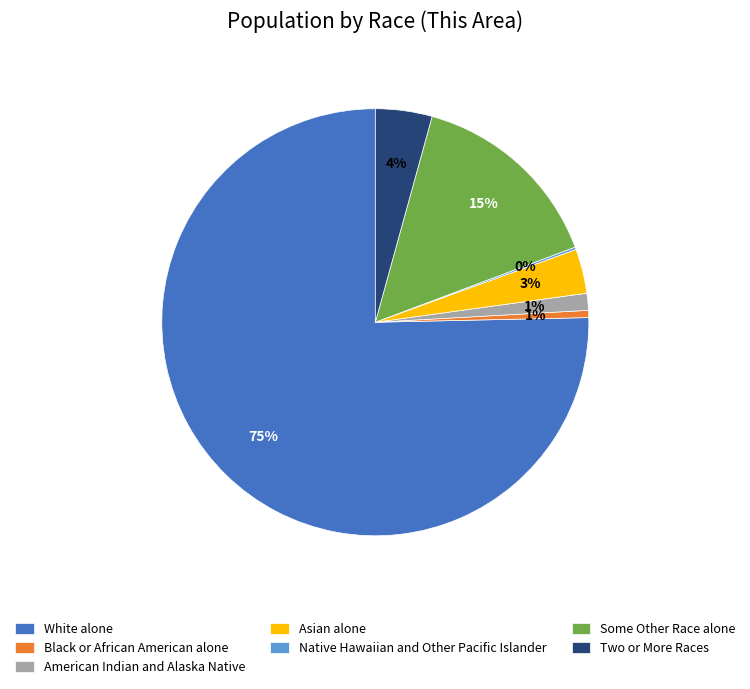

To the nearest percent, what is the combined percentage of Some Other Race alone and American Indian and Alaska Native?

16%